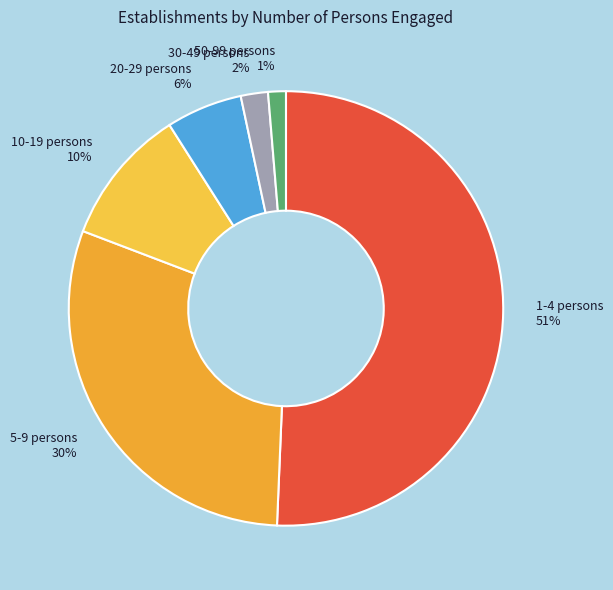

How many slices are in this pie chart?

6